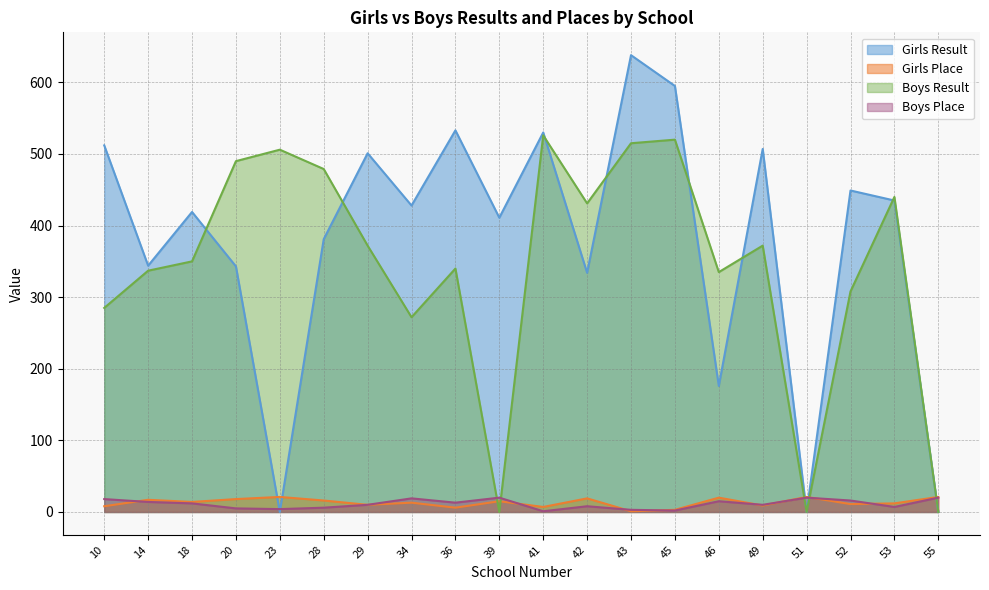

Which series changed the most between 29 and 55?

Girls Result